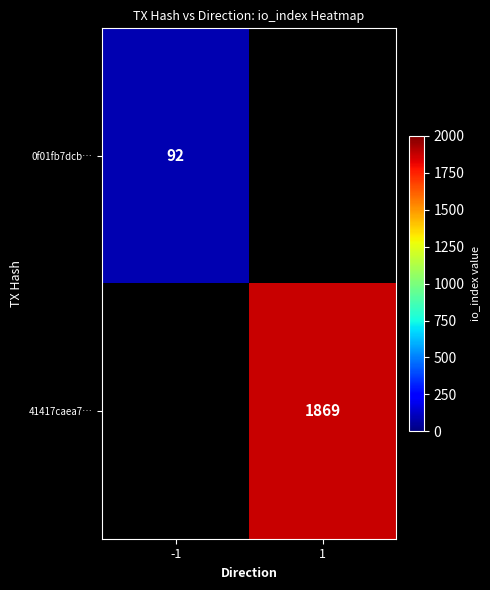

Is the value of 0f01fb7dcb… at -1 greater than the value of 41417caea7… at 1?

No